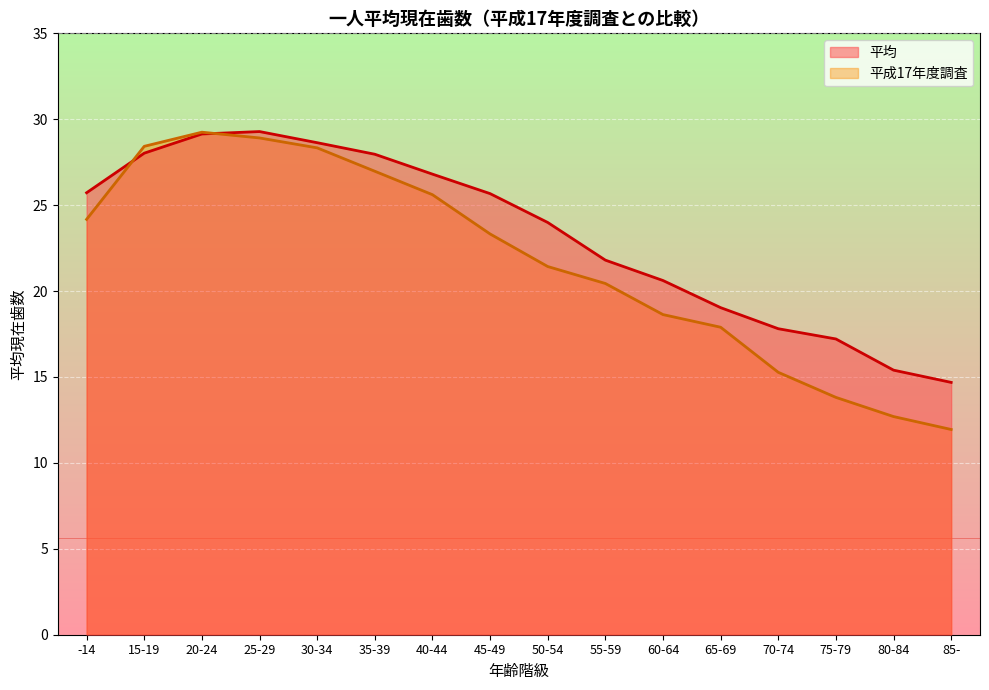

Reading right to left, list all the values displayed in this chart.

平均: 14.7	15.4	17.2	17.8	19.0	20.6	21.8	24.0	25.7	26.8	28.0	28.6	29.3	29.1	28.0	25.7
平成17年度調査: 11.9	12.7	13.8	15.3	17.9	18.6	20.4	21.4	23.3	25.6	27.0	28.3	28.9	29.2	28.4	24.2